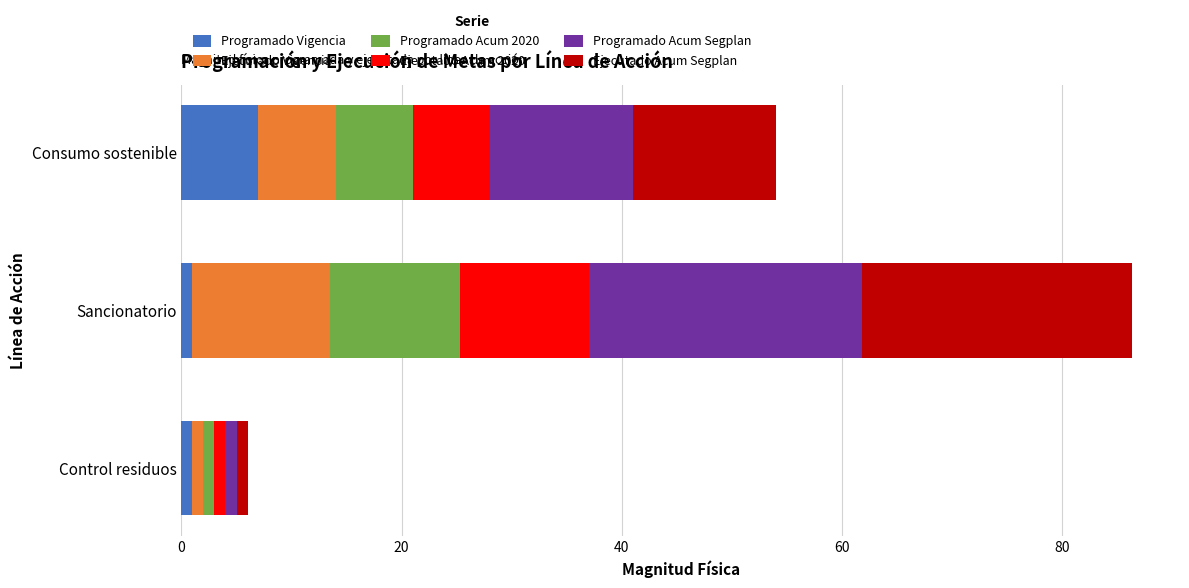

At which category is the sum across all series the highest?

Sancionatorio